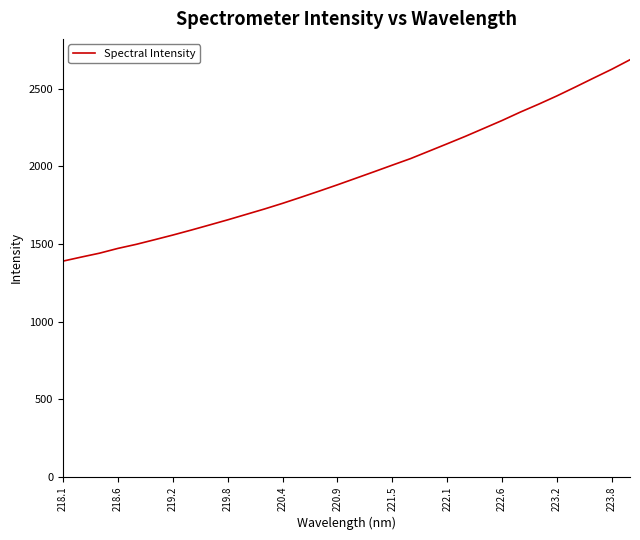

What is the smallest value displayed?

1389.8